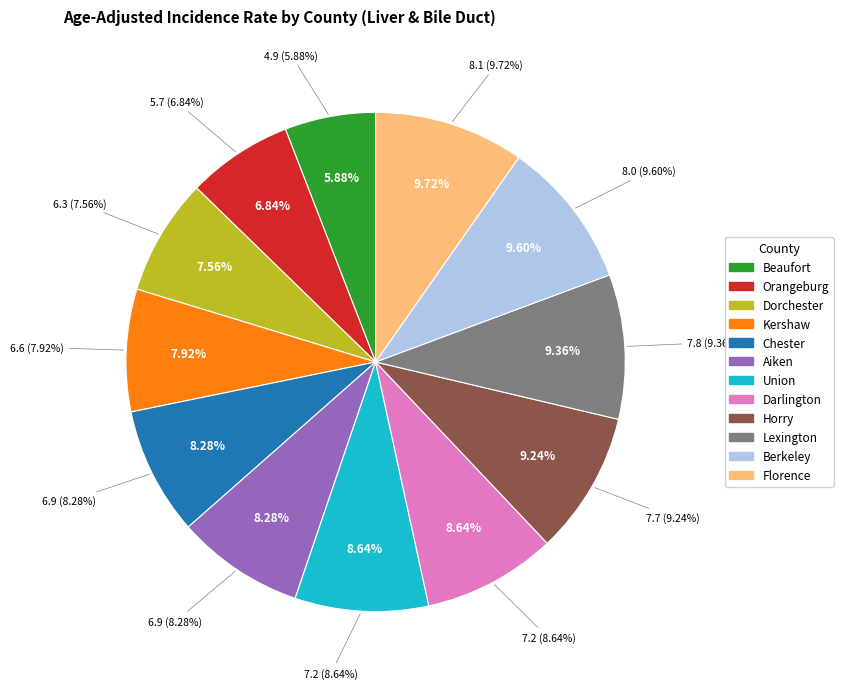

Is the sum of Beaufort and Florence greater than half?

No